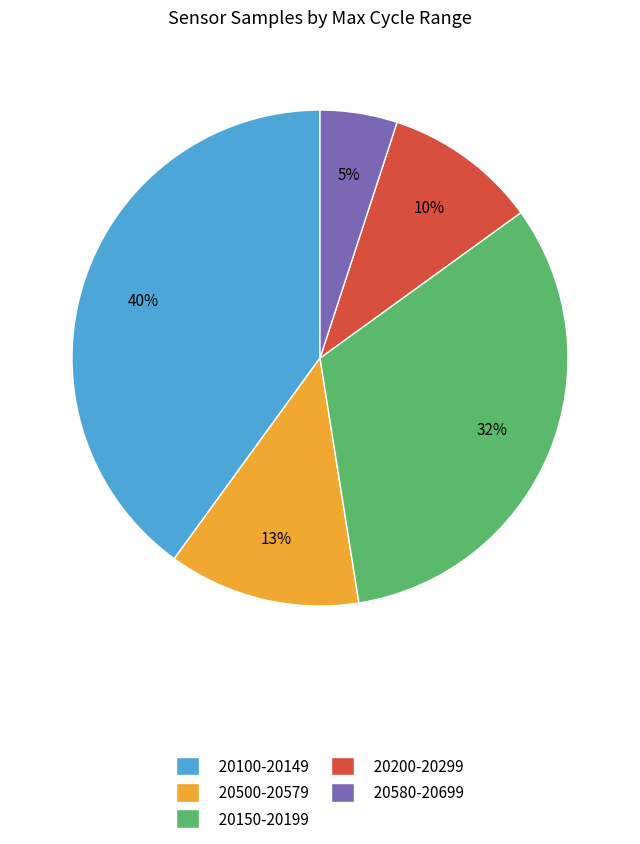

Do 20500-20579 and 20200-20299 together represent more than half of the pie?

No